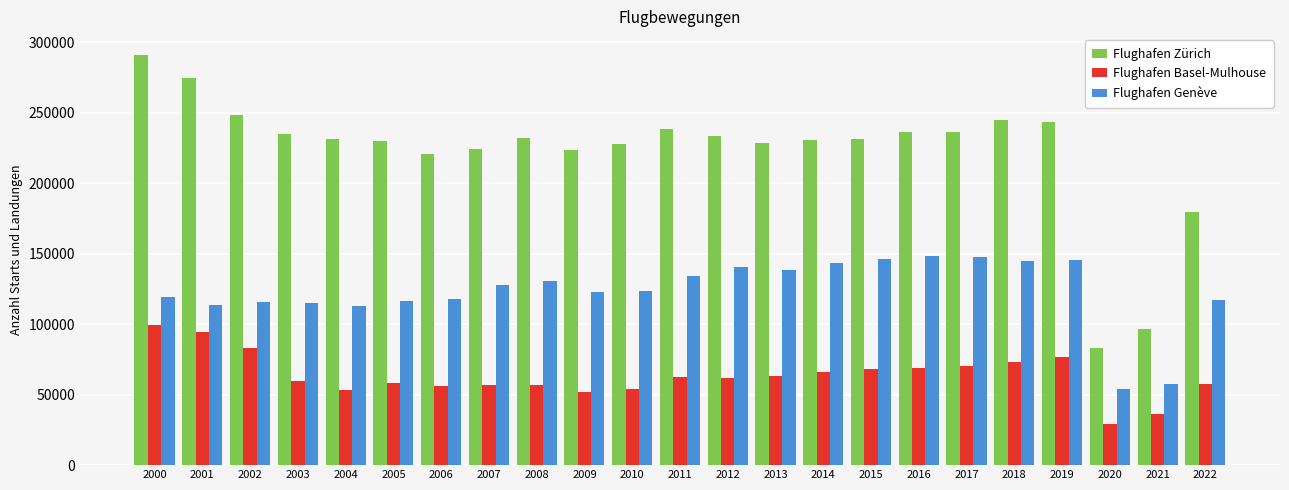

True or false: Flughafen Basel-Mulhouse has a value of 57901 at 2005.

True